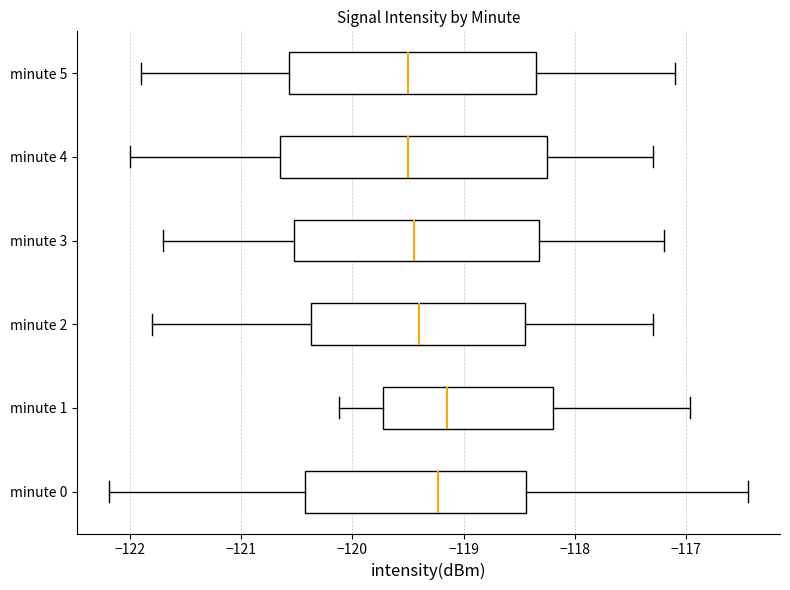

Where does the left whisker of the box for minute 4 end on the x-axis? The values are not printed on the chart, so give them approximately, as read against the axis.

-122.0